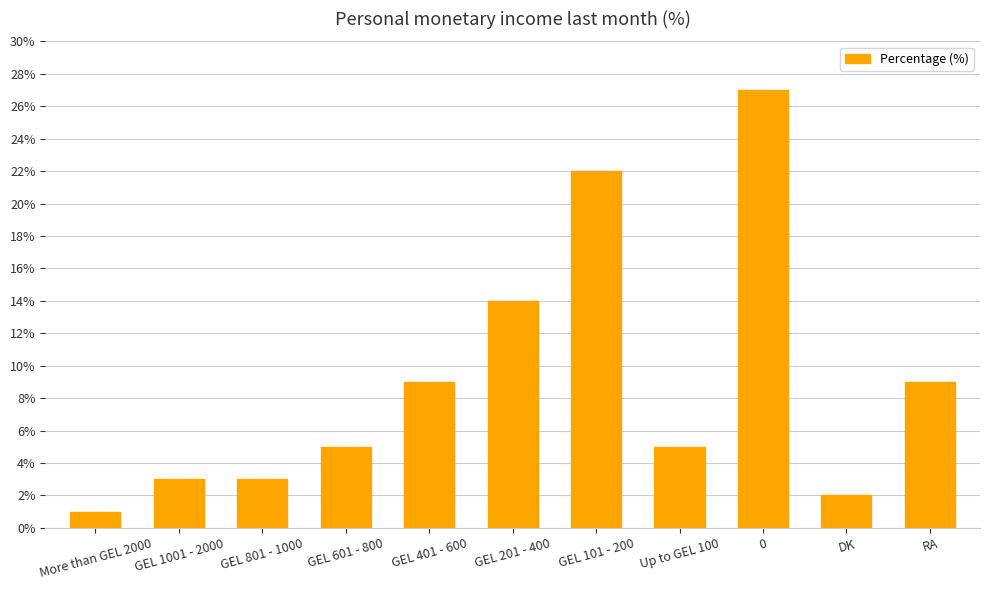

Reading left to right, transcribe all the data shown in this chart.

More than GEL 2000=1	GEL 1001 - 2000=3	GEL 801 - 1000=3	GEL 601 - 800=5	GEL 401 - 600=9	GEL 201 - 400=14	GEL 101 - 200=22	Up to GEL 100=5	0=27	DK=2	RA=9